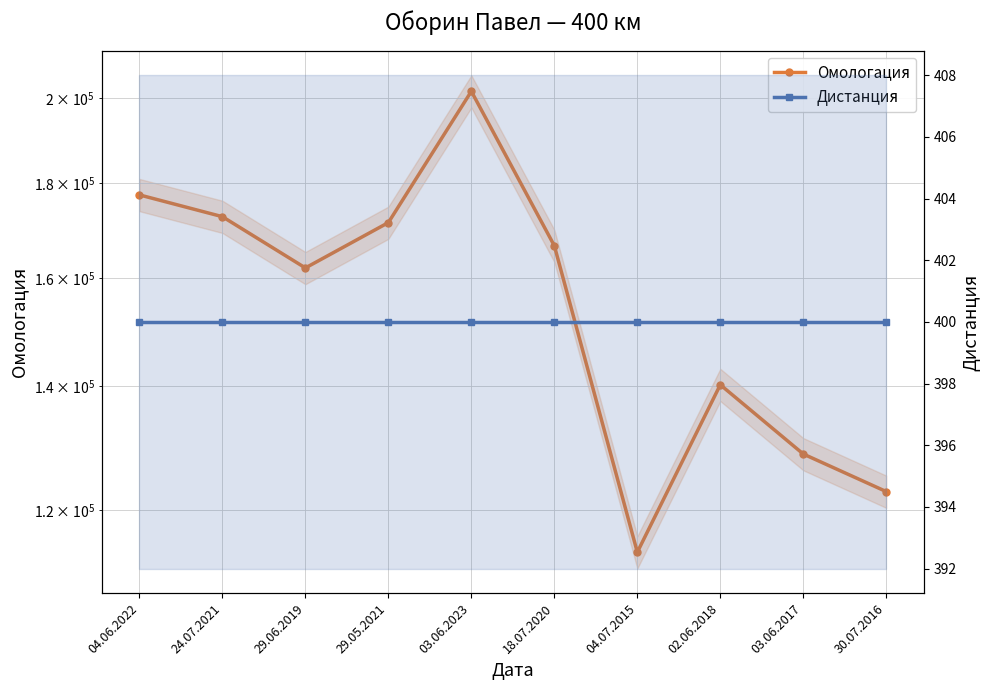

Is the value of Дистанция at 29.06.2019 greater than the value of Омологация at 30.07.2016?

No